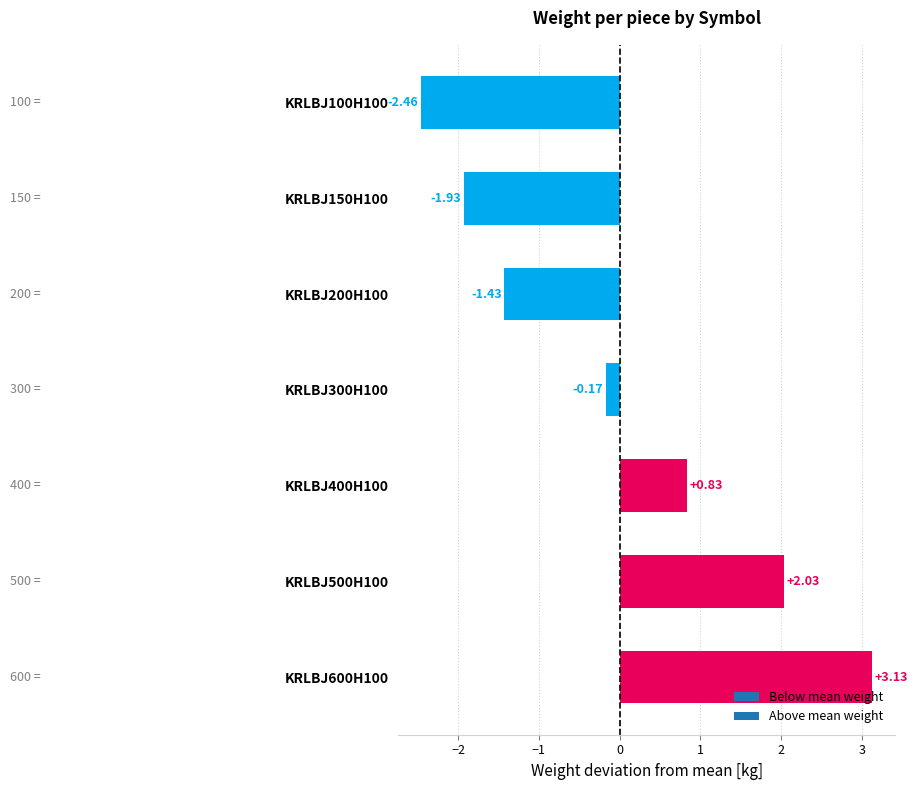

Between KRLBJ300H100 and KRLBJ600H100, which is larger?

KRLBJ600H100